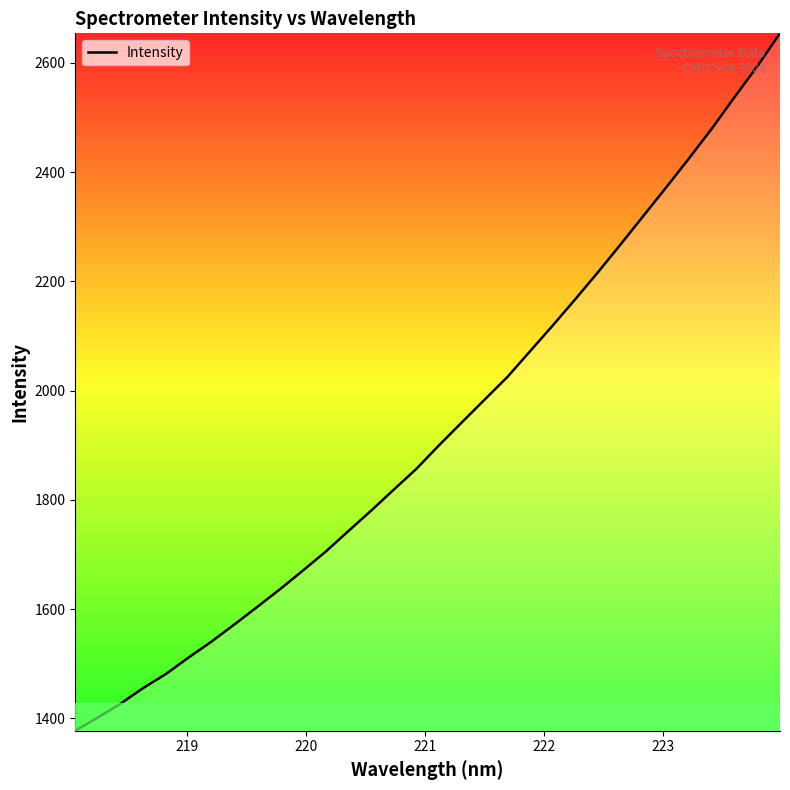

What is the greatest value displayed?

2654.1